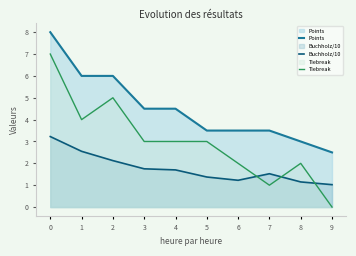

What is the difference between the highest and lowest values at 5?

2.1